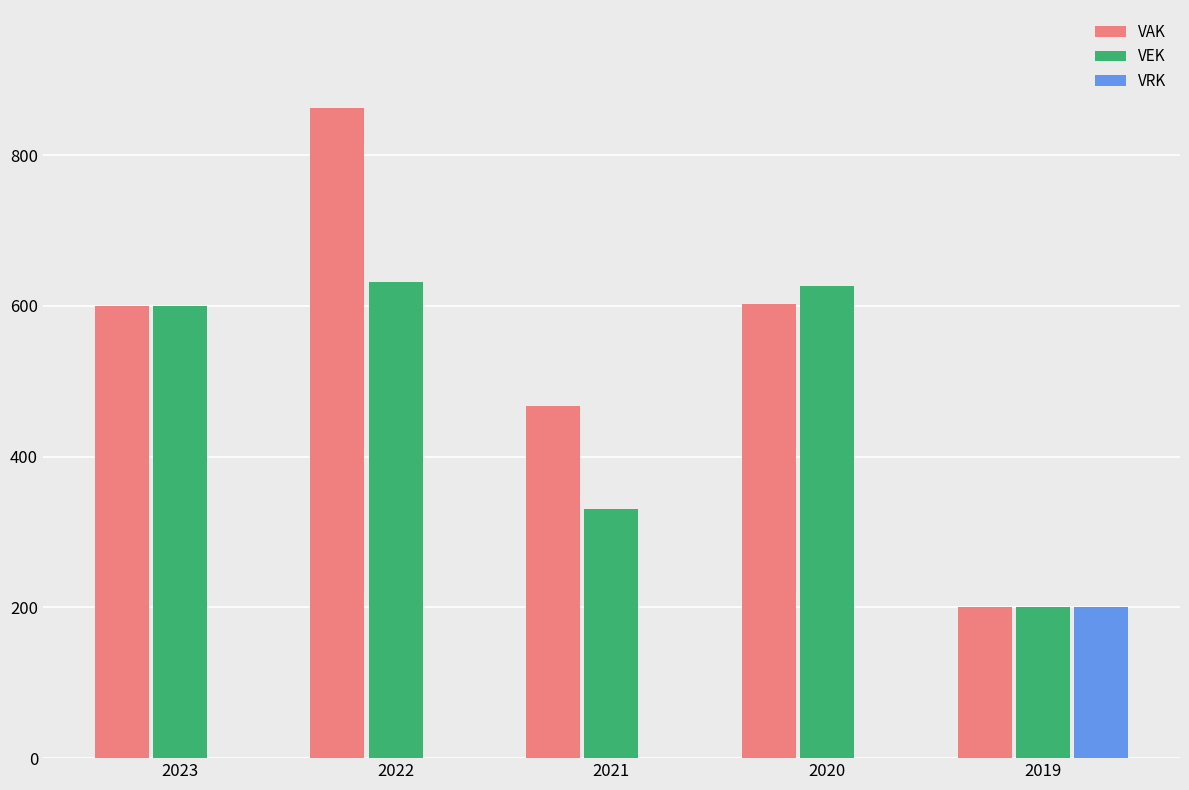

Which series has the widest spread of values?

VAK